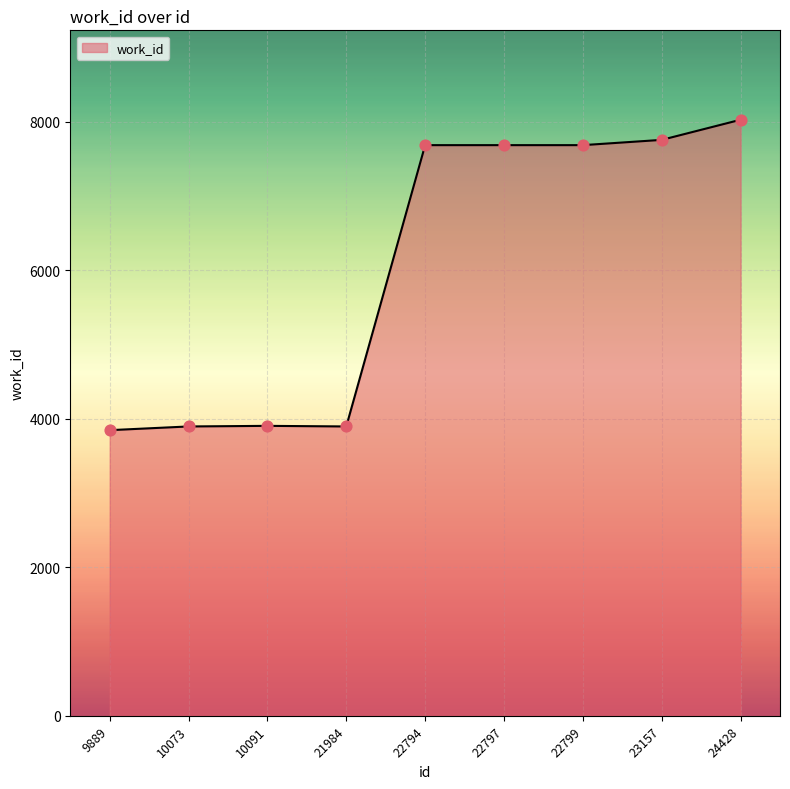

Between 10073 and 23157, which is larger?

23157